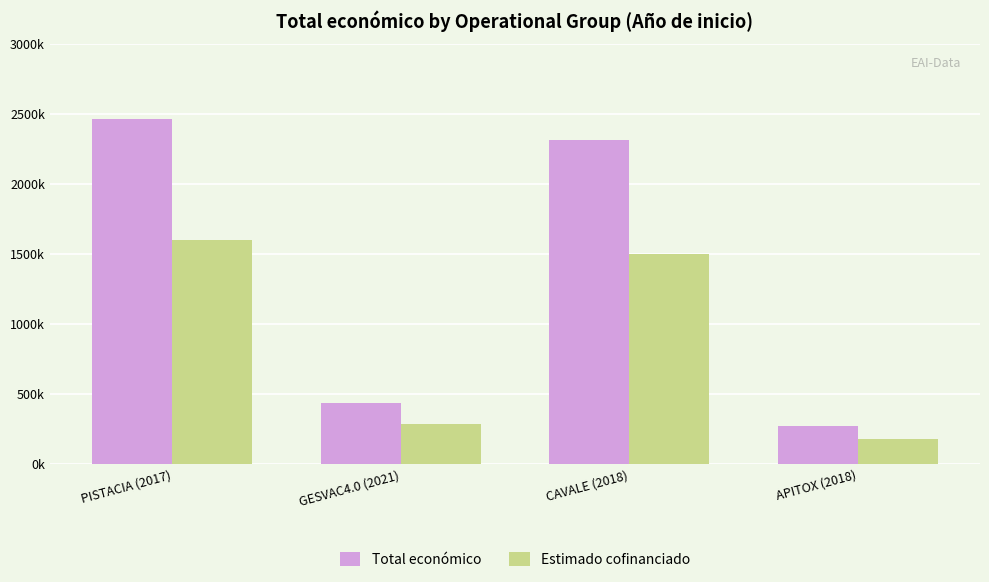

What is the sum of all Total económico values?

5476561.0